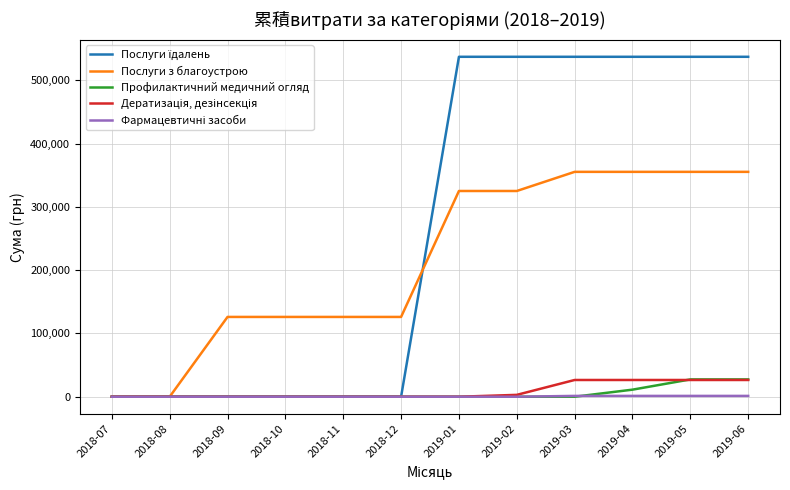

True or false: Послуги з благоустрою has a value of 126139.4 at 2018-10.

True